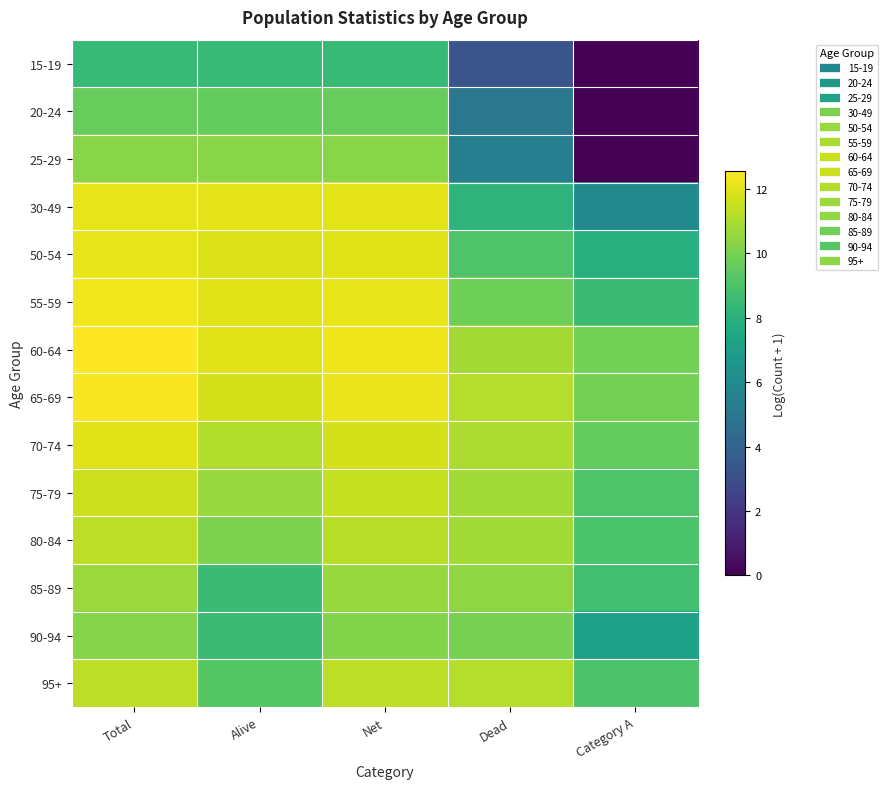

Which has a higher value, Dead or Alive?

Alive